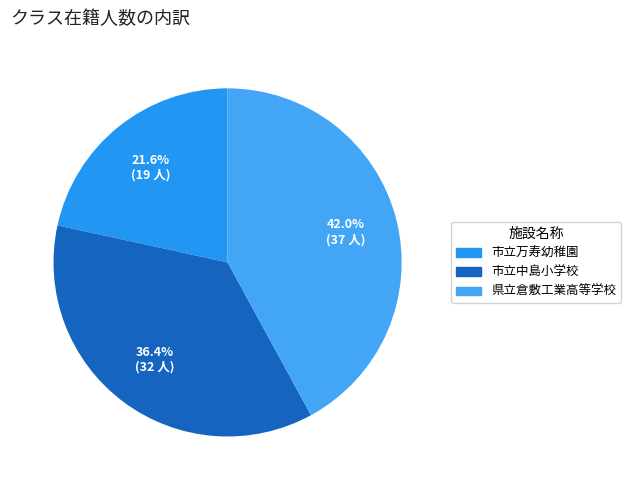

To the nearest percent, what is the difference between the largest and smallest slice percentages?

20%